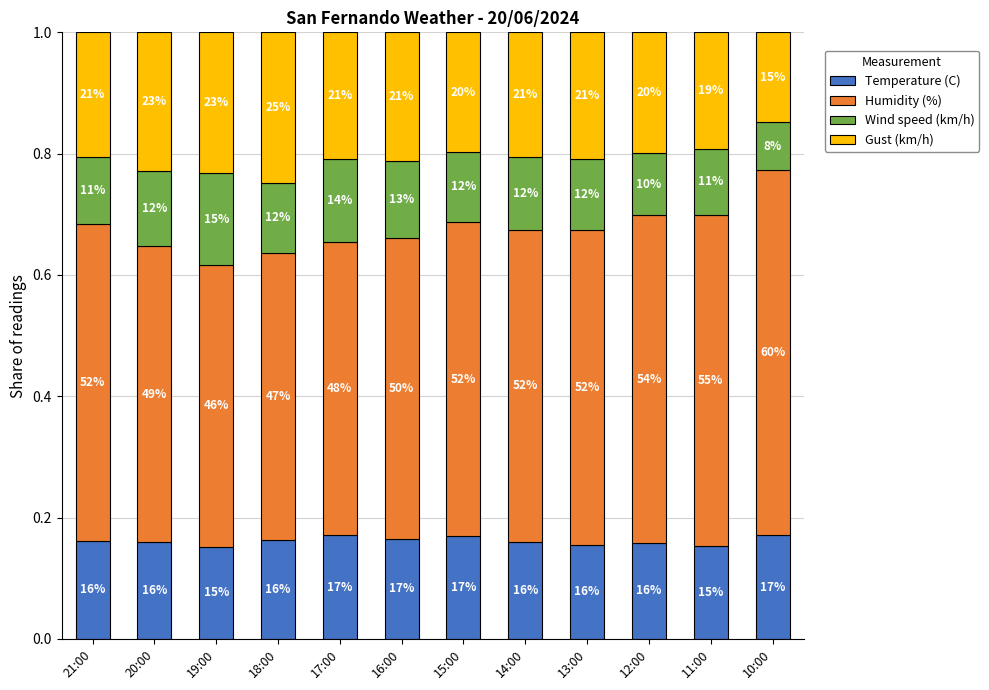

The Wind speed (km/h) series shows 0.2 at 17:00. True or false?

False